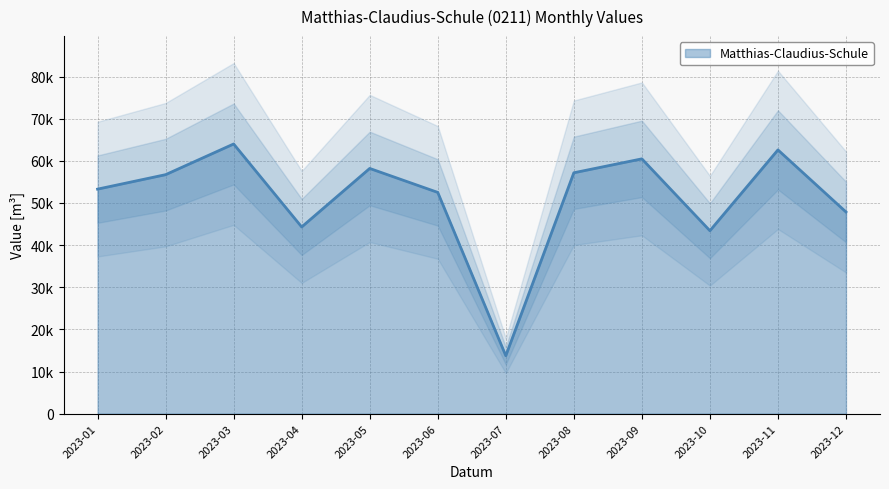

What is the difference between the values at 2023-12 and 2023-11?

14734